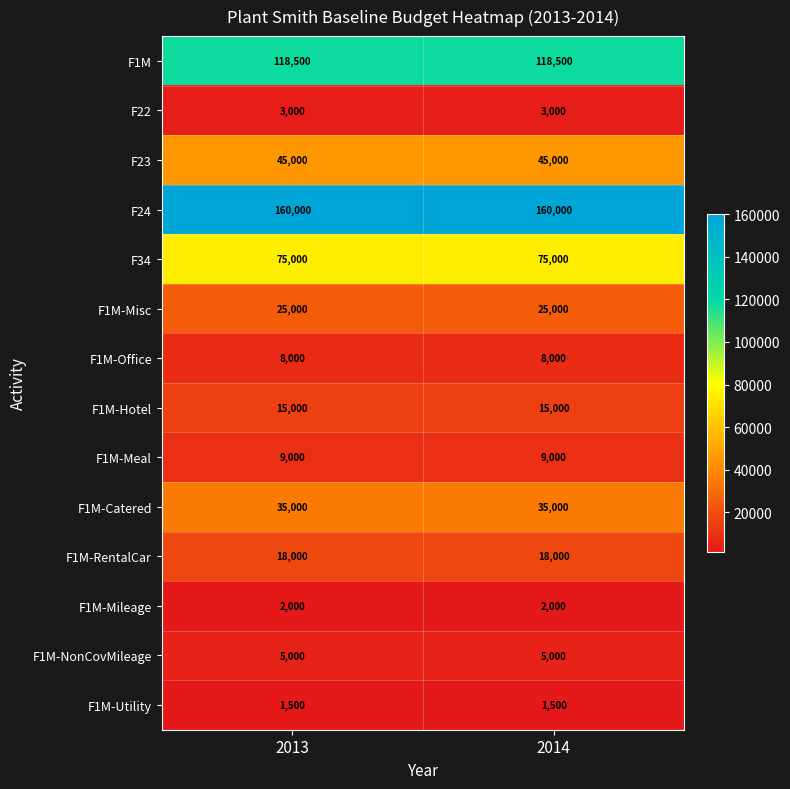

The value of F1M-Mileage at 2013 is 881. True or false?

False